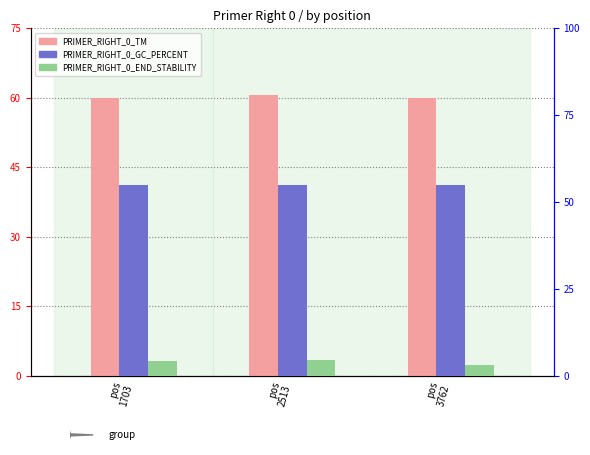

What is the value of the PRIMER_RIGHT_0_END_STABILITY bar at the 1st from the left?

4.2